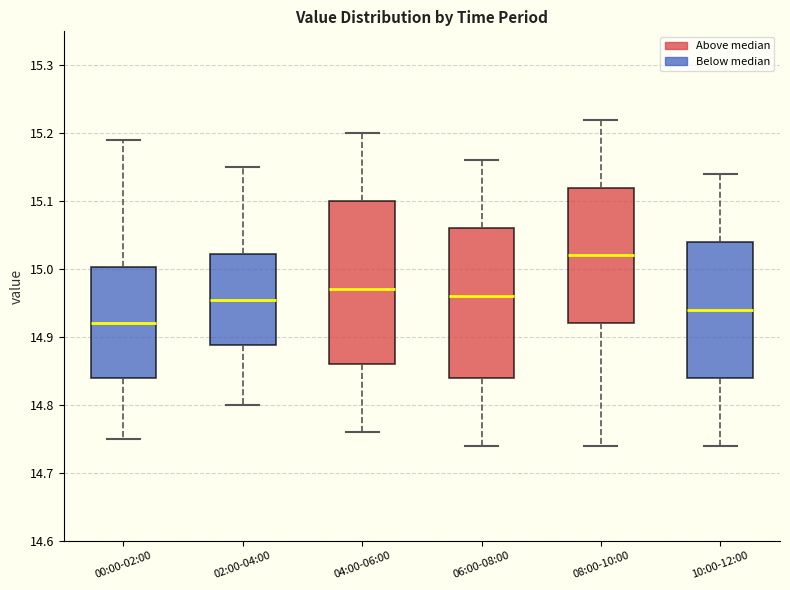

Where is the upper edge of the box for 06:00-08:00 on the y-axis? The values are not printed on the chart, so give them approximately, as read against the axis.

15.06